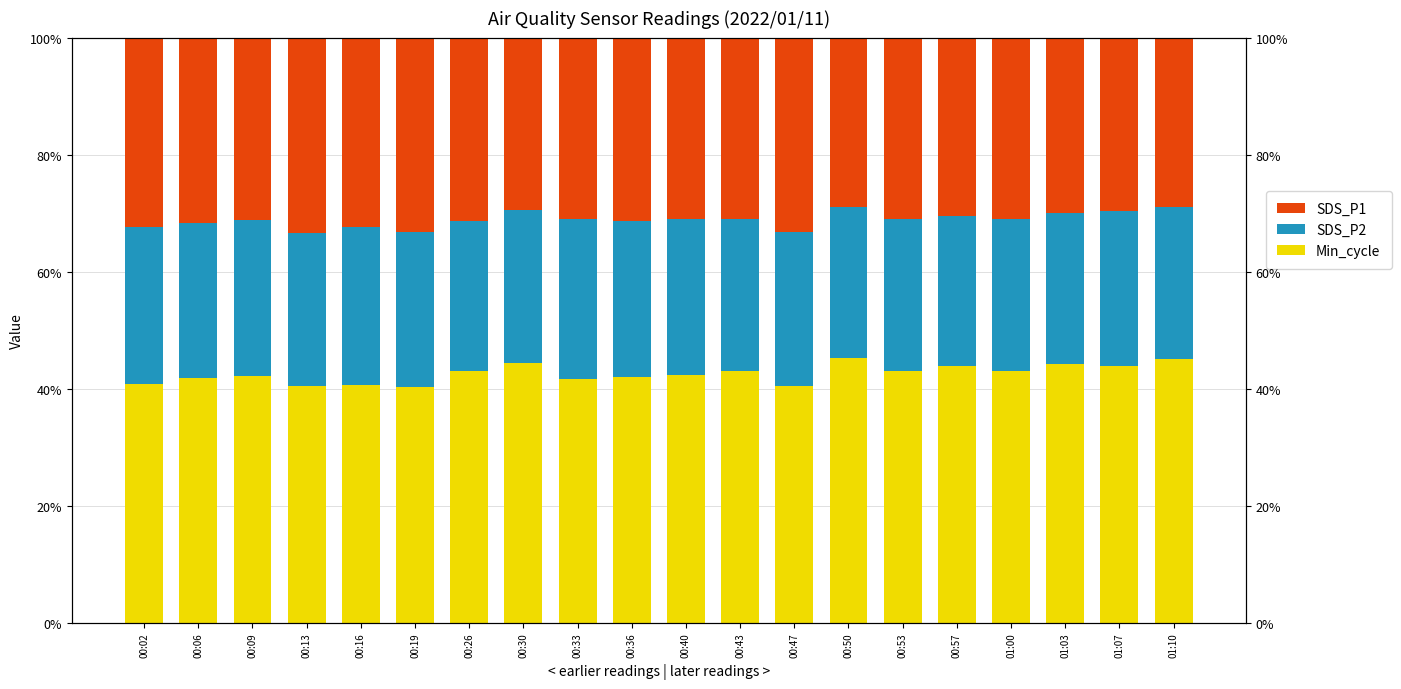

The value of Min_cycle at 01:00 is 43.1. True or false?

True